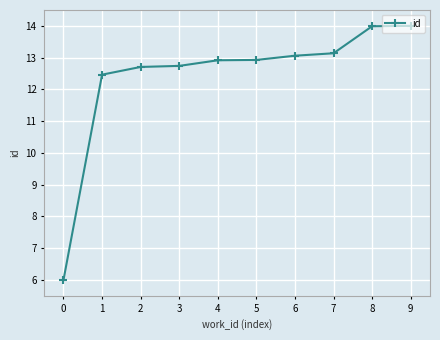

How many lines are shown in the chart?

1